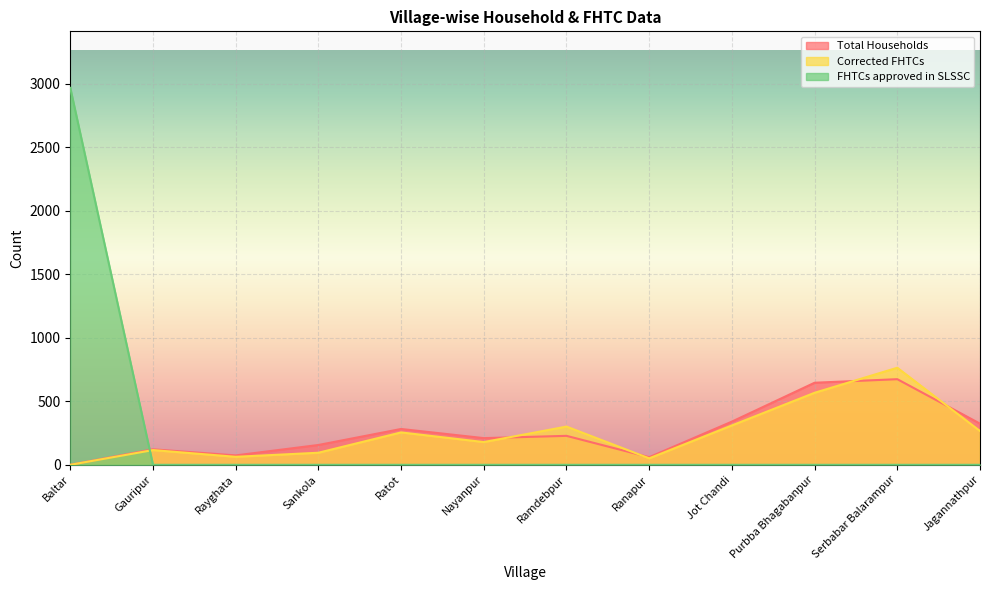

After their last crossing, which series has the higher values: FHTCs approved in SLSSC or Corrected FHTCs?

Corrected FHTCs